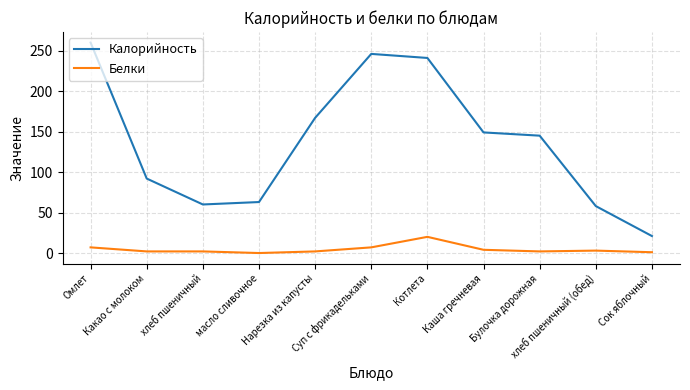

What is the spread (max minus min) of values at Нарезка из капусты?

165